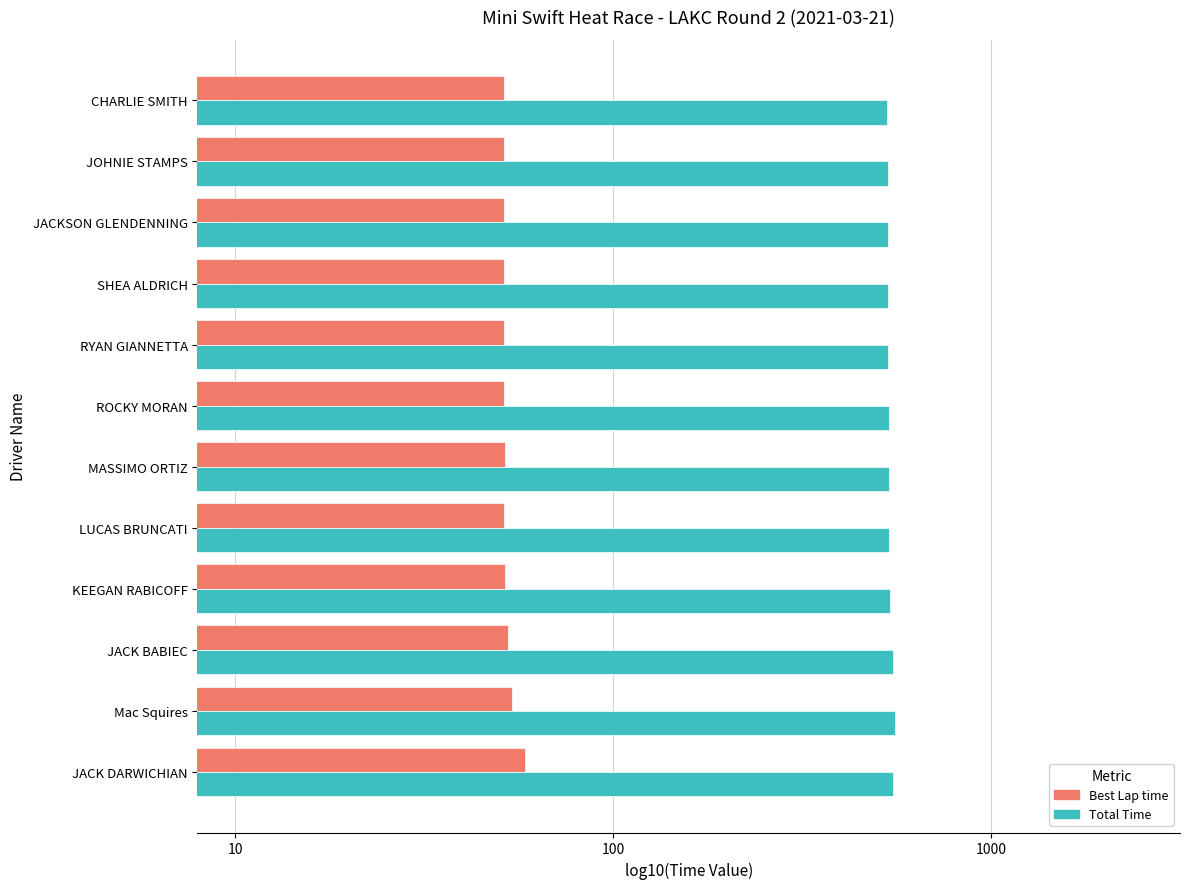

Which series has the largest total across all categories?

Total Time